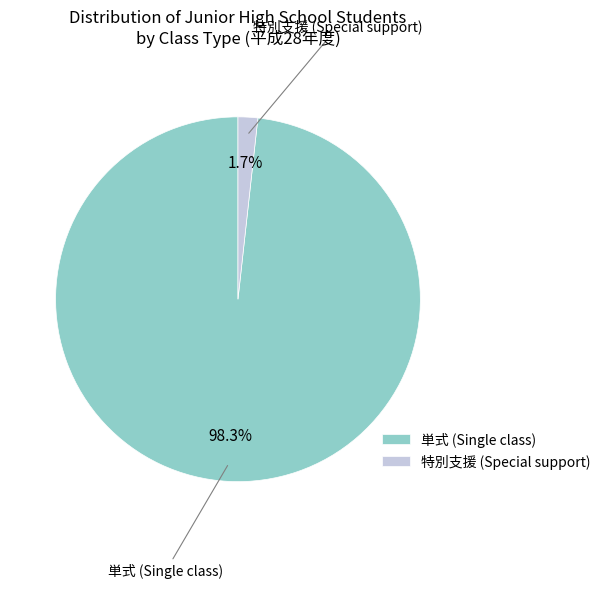

What percentage is NOT represented by 単式 (Single class)?

1.7%